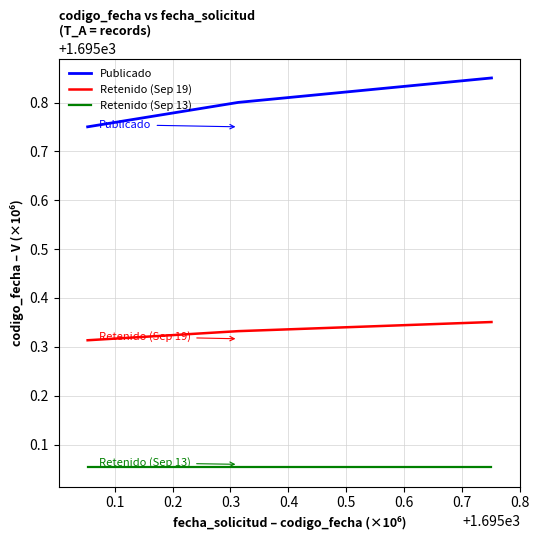

Which series has the largest range (max minus min)?

Publicado